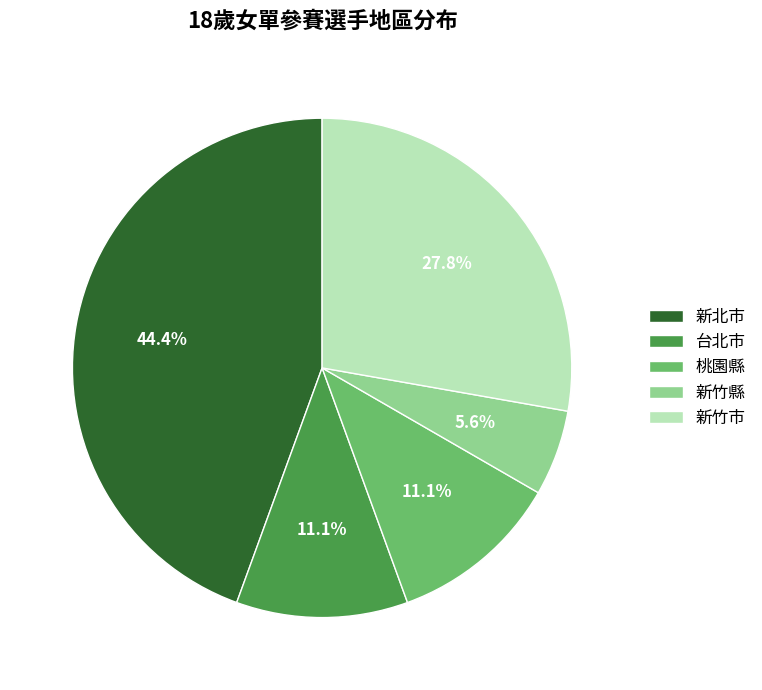

Is there a majority slice in this chart?

No